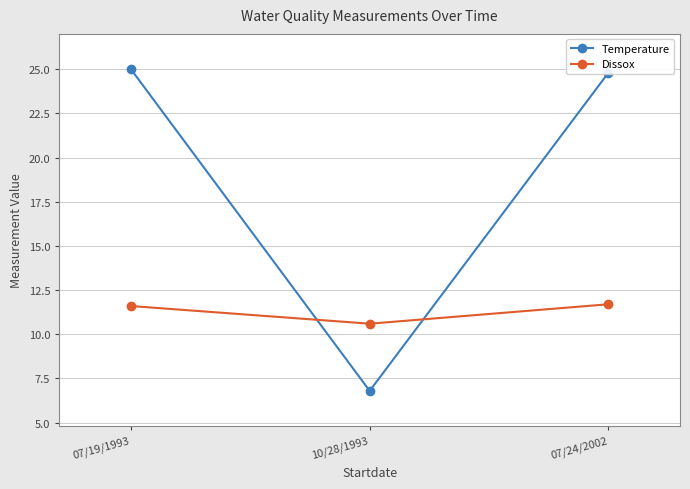

Where does the Temperature series first go above 24?

07/19/1993